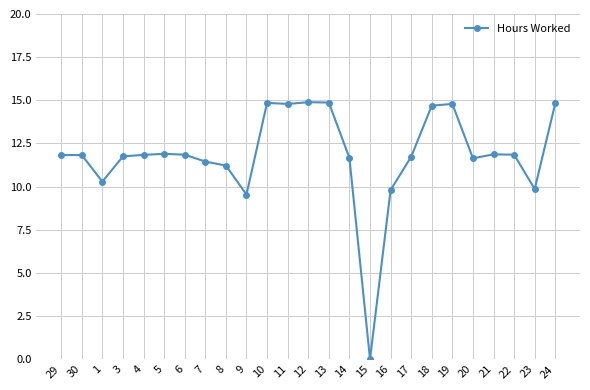

At which label does the data first exceed 11?

29